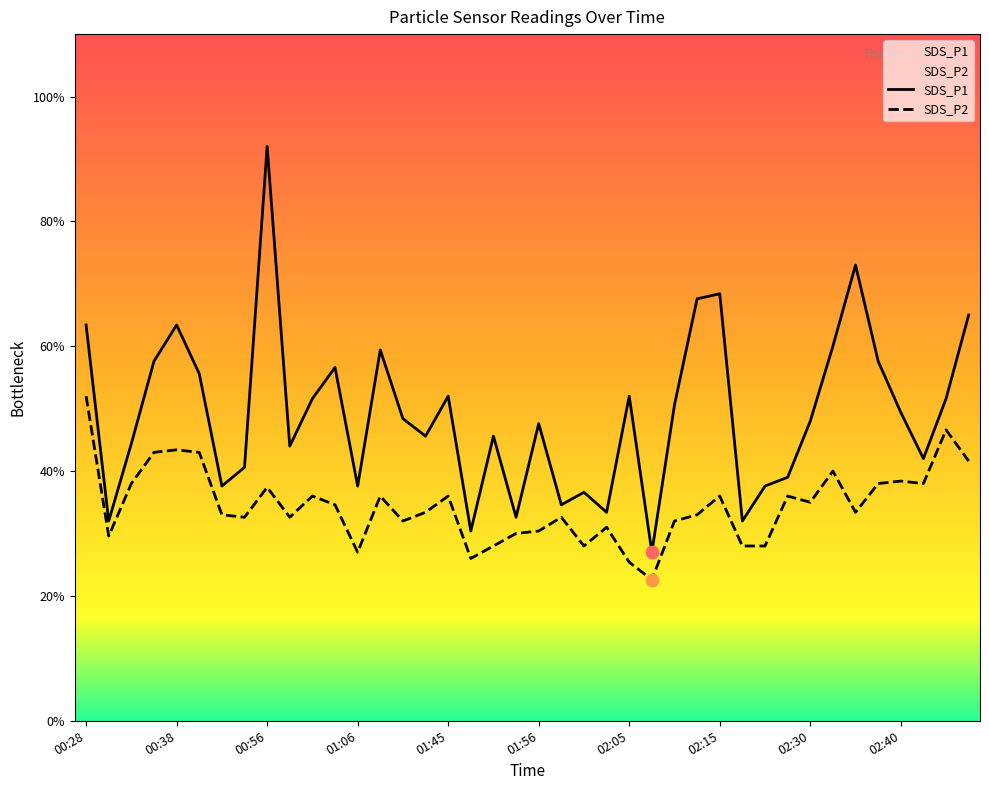

Which series reaches the maximum Y coordinate?

SDS_P1